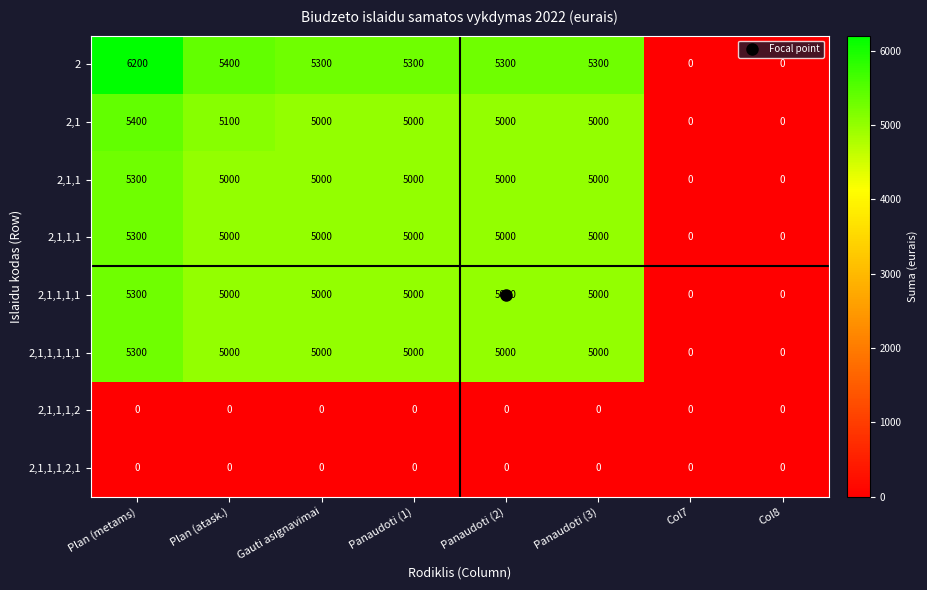

At which category is the sum across all series the highest?

Plan (metams)